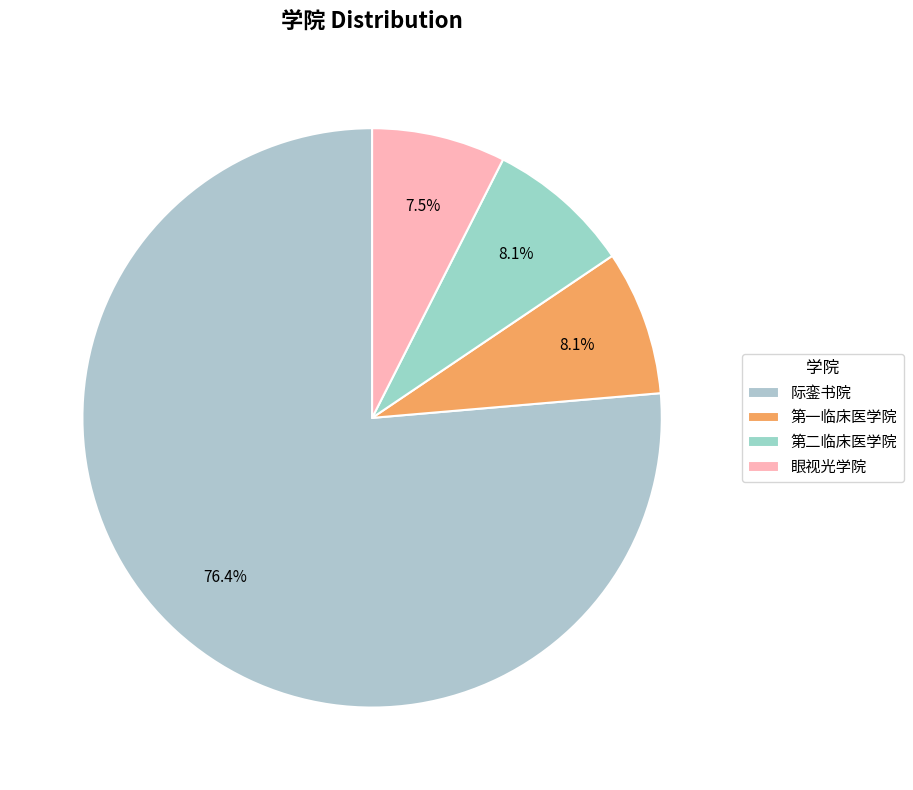

How many slices are in this pie chart?

4